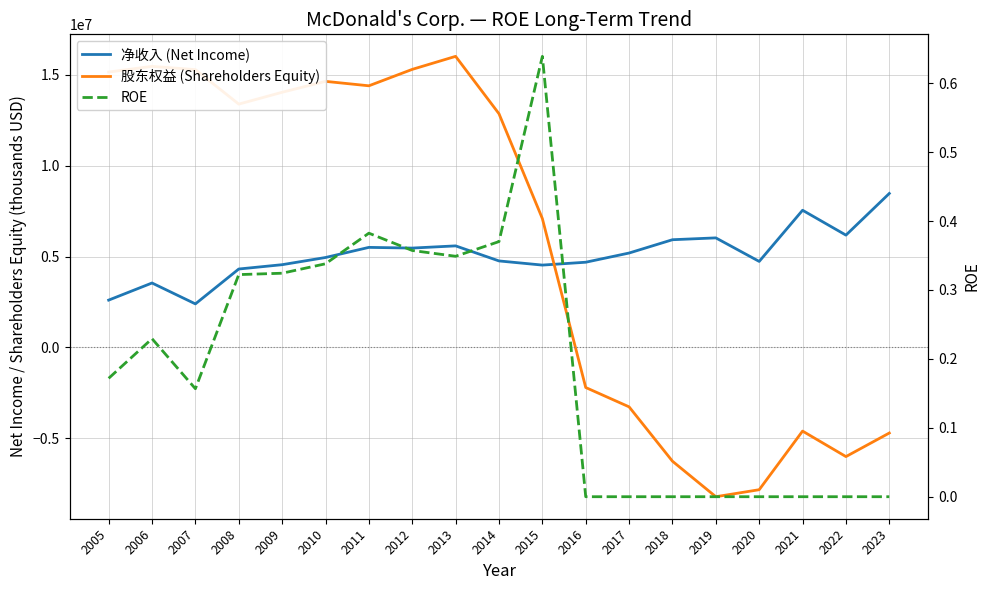

What is the greatest value displayed?

16009700.0